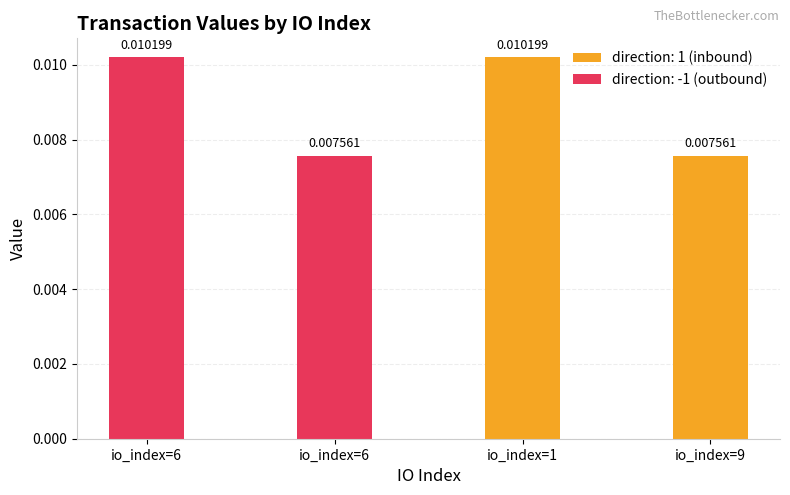

True or false: the data shows 0.0 at 1.

False